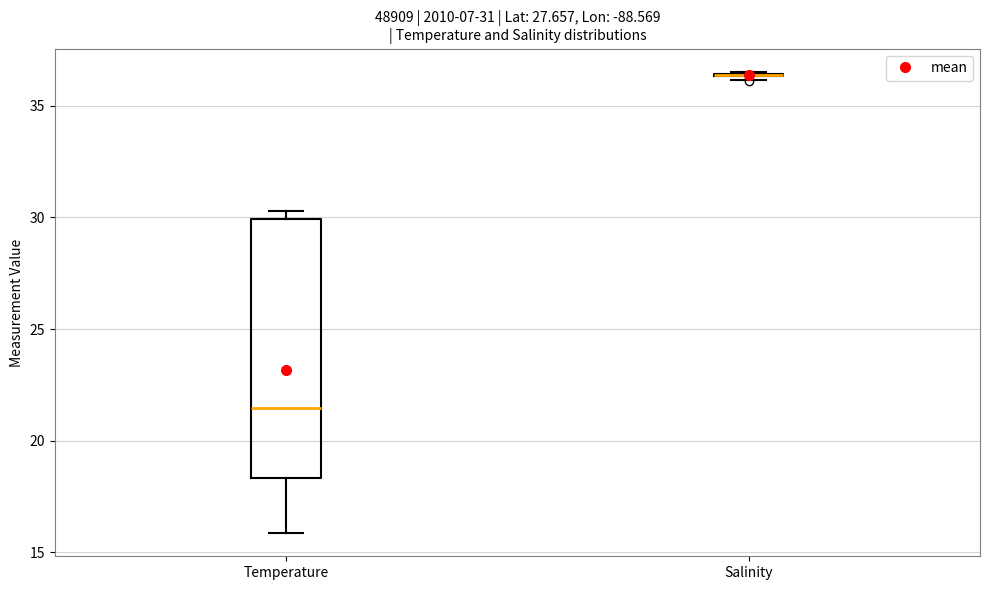

Which box is the tallest, from its lower edge to its upper edge?

Temperature